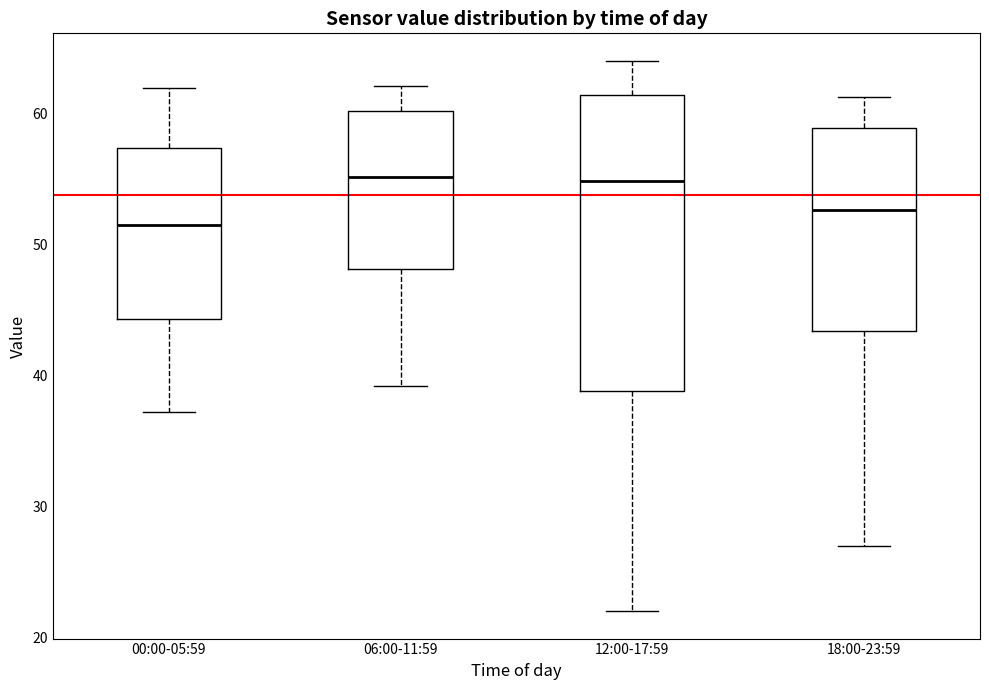

Reading left to right, read every box against the y-axis: the position of its median line, the range the box covers, and the ends of its whiskers. The values are not printed on the chart, so give them approximately, as read against the axis.

00:00-05:59: median 52, box 44 to 57, whiskers 37 to 62
06:00-11:59: median 55, box 48 to 60, whiskers 39 to 62
12:00-17:59: median 55, box 39 to 61, whiskers 22 to 64
18:00-23:59: median 53, box 43 to 59, whiskers 27 to 61